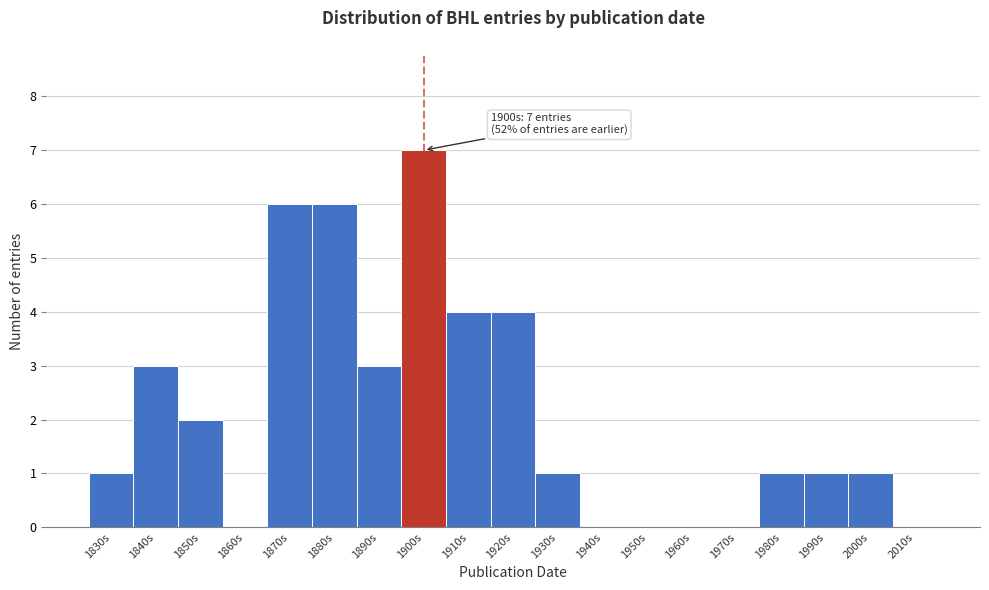

Reading right to left, list all the values displayed in this chart.

2010s=0	2000s=1	1990s=1	1980s=1	1970s=0	1960s=0	1950s=0	1940s=0	1930s=1	1920s=4	1910s=4	1900s=7	1890s=3	1880s=6	1870s=6	1860s=0	1850s=2	1840s=3	1830s=1